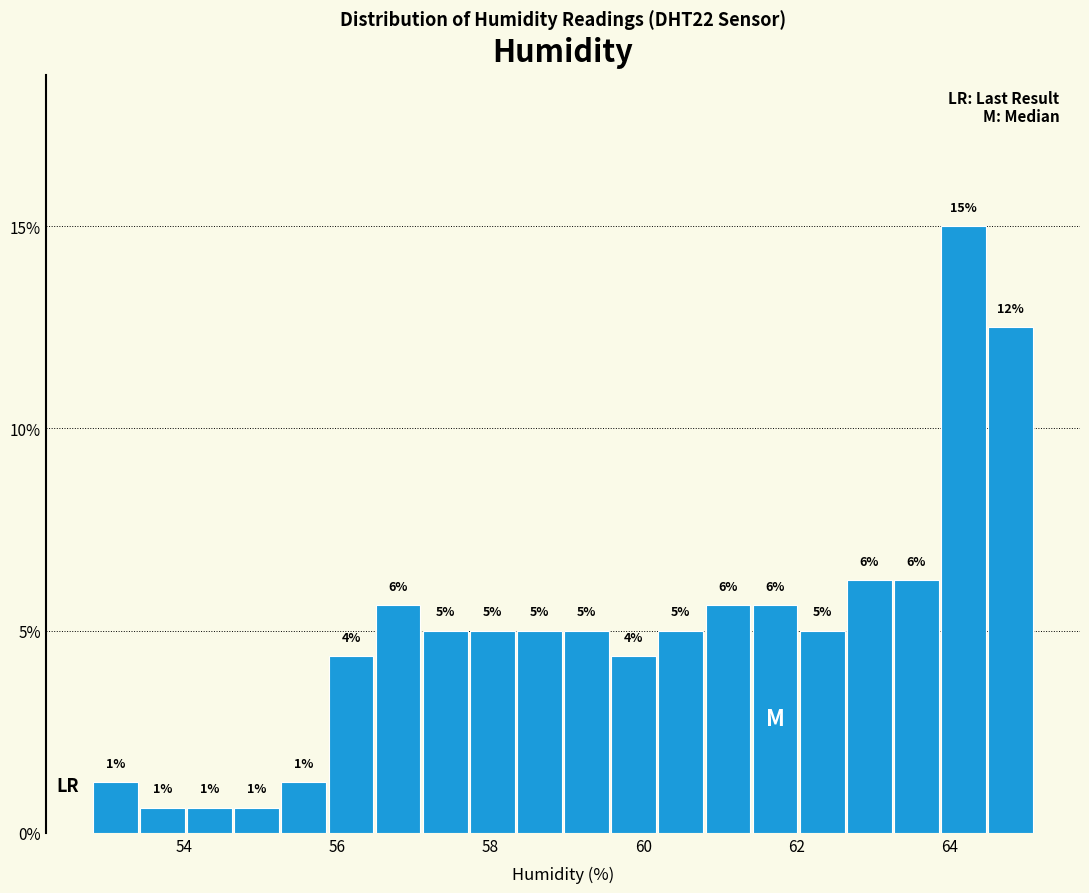

Read against the x-axis, roughly where is the centre of the tallest bar?

64.2